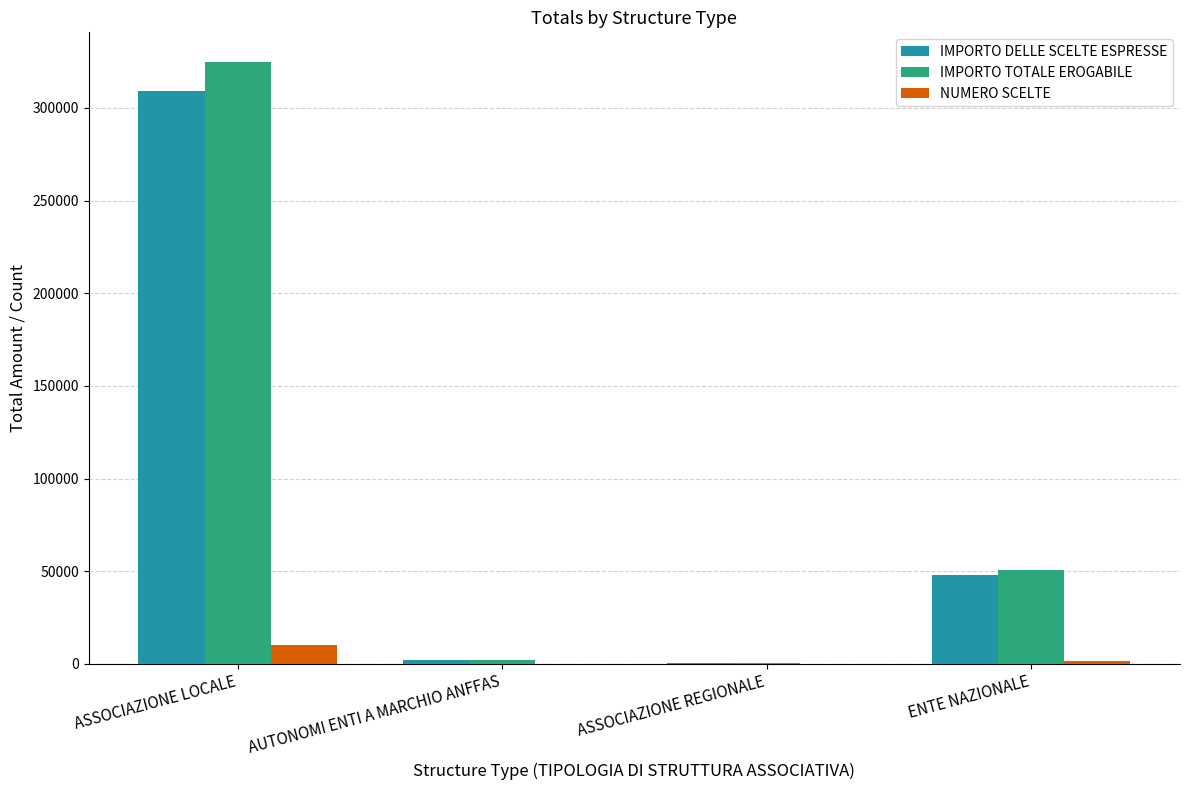

How many distinct data groups are displayed?

3